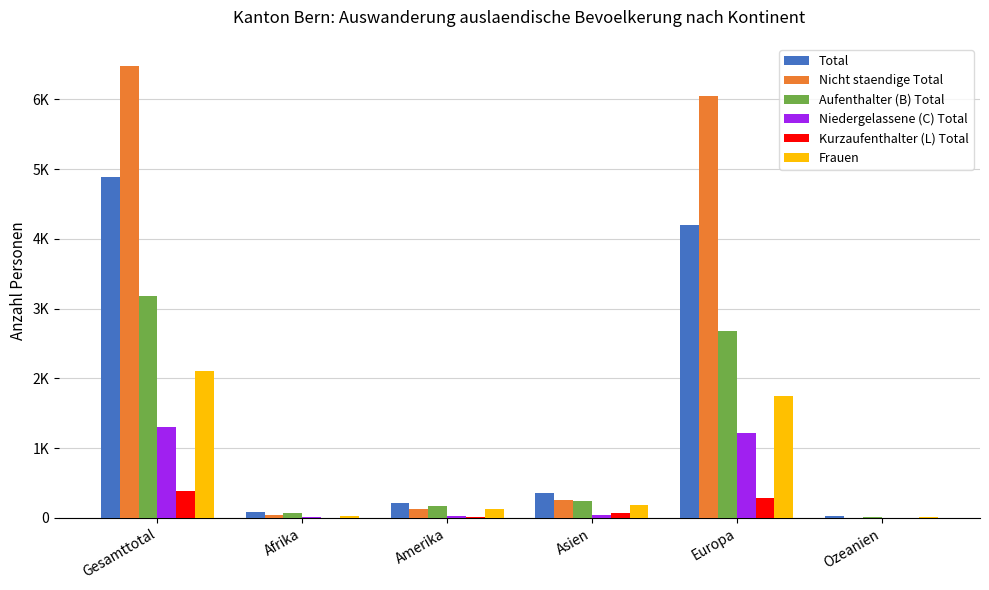

Is the value of Kurzaufenthalter (L) Total at Ozeanien greater than the value of Total at Amerika?

No